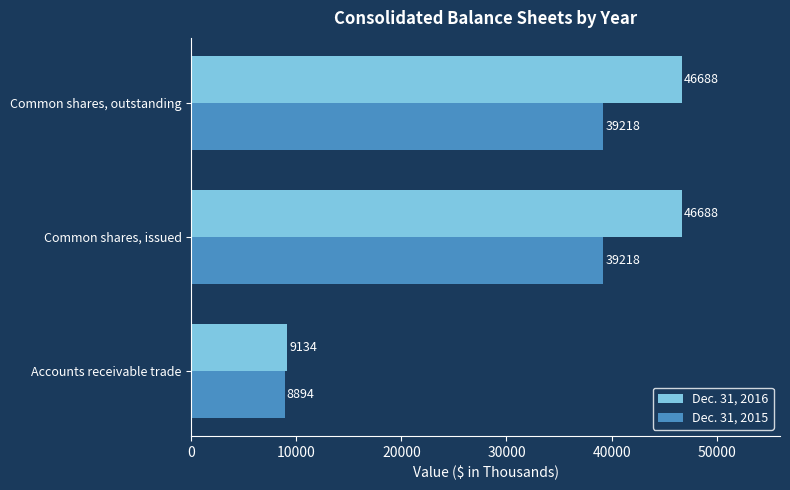

What are all the series names shown in the legend?

Dec. 31, 2016, Dec. 31, 2015